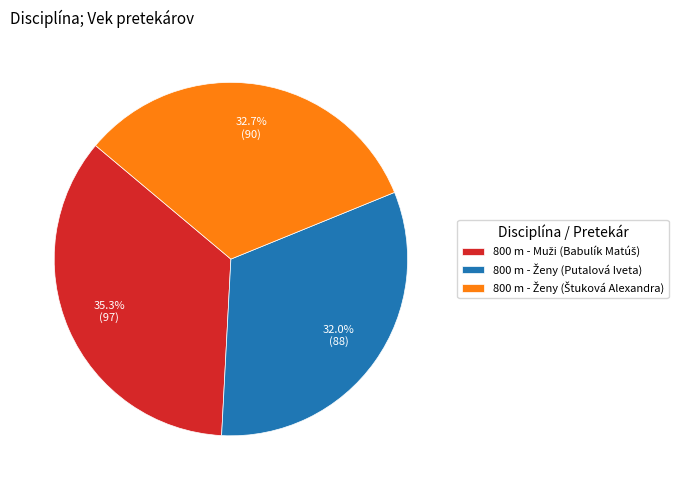

Is there a majority slice in this chart?

No